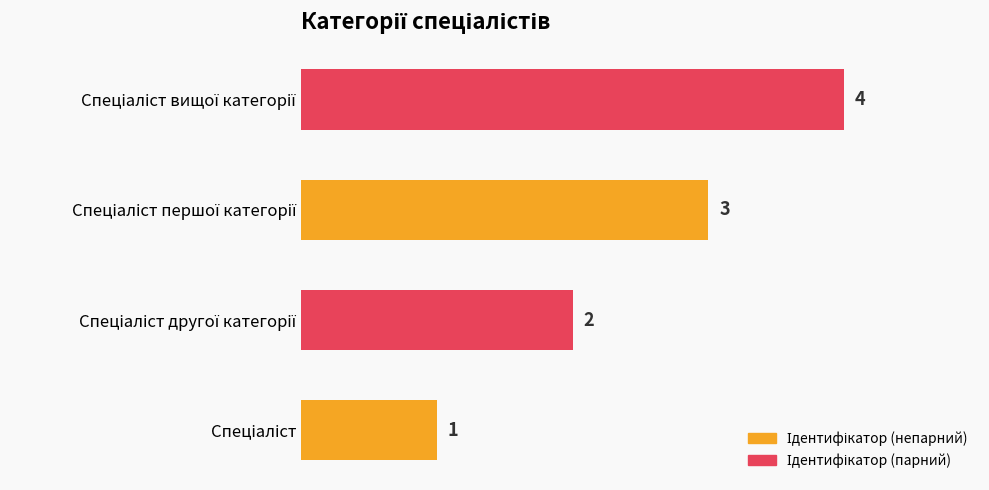

How many values are between 2 and 4?

3